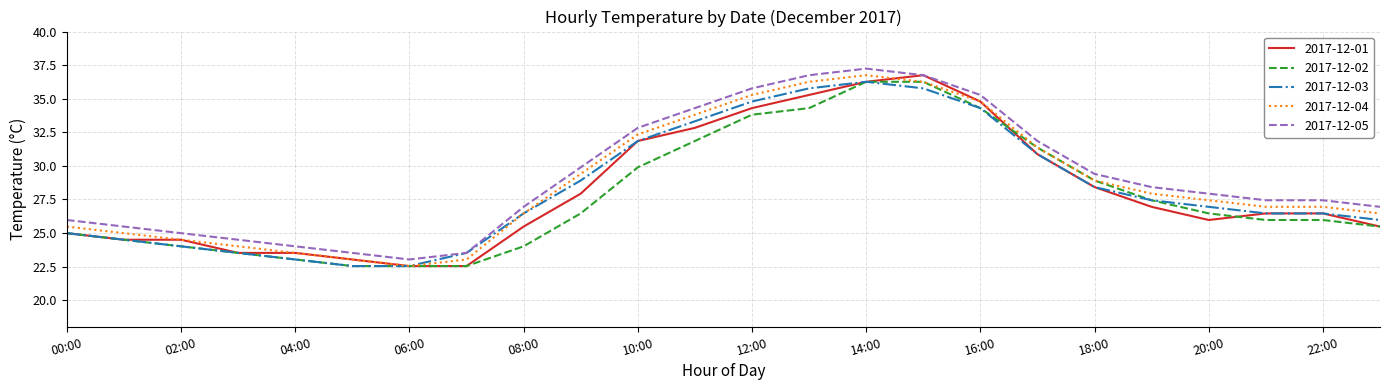

What is the maximum value for 2017-12-01?

36.8